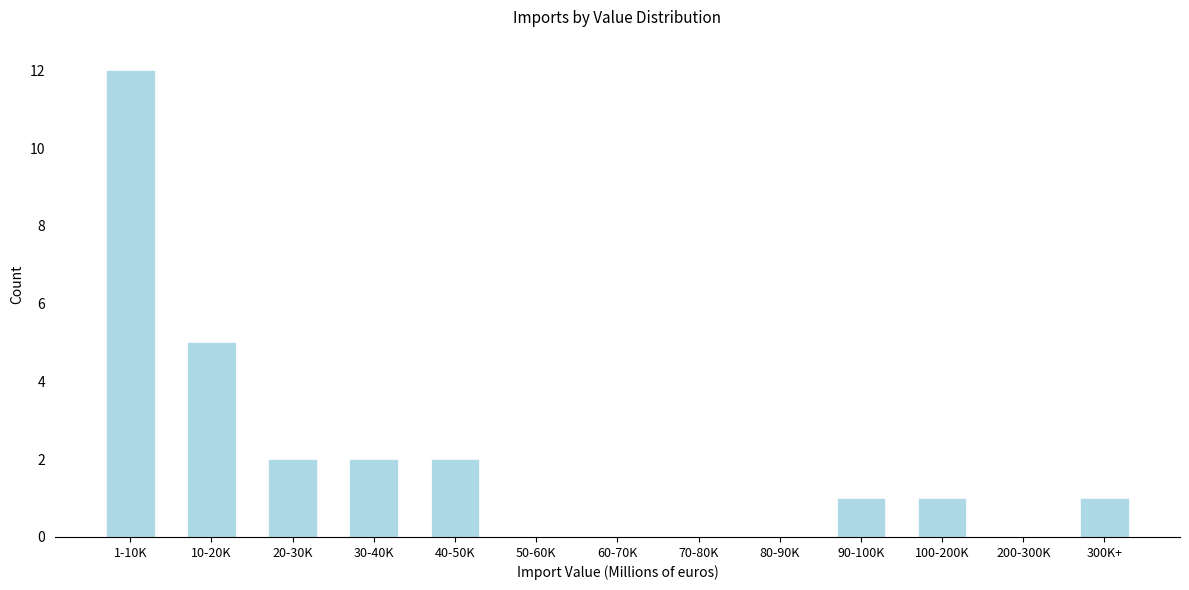

Reading right to left, transcribe all the data shown in this chart.

300K+=1	200-300K=0	100-200K=1	90-100K=1	80-90K=0	70-80K=0	60-70K=0	50-60K=0	40-50K=2	30-40K=2	20-30K=2	10-20K=5	1-10K=12